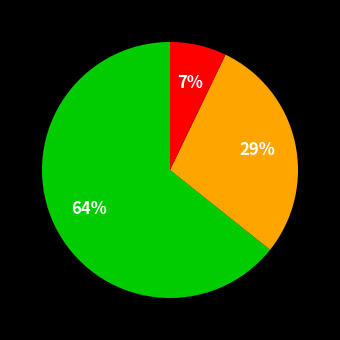

Is there a majority slice in this chart?

Yes